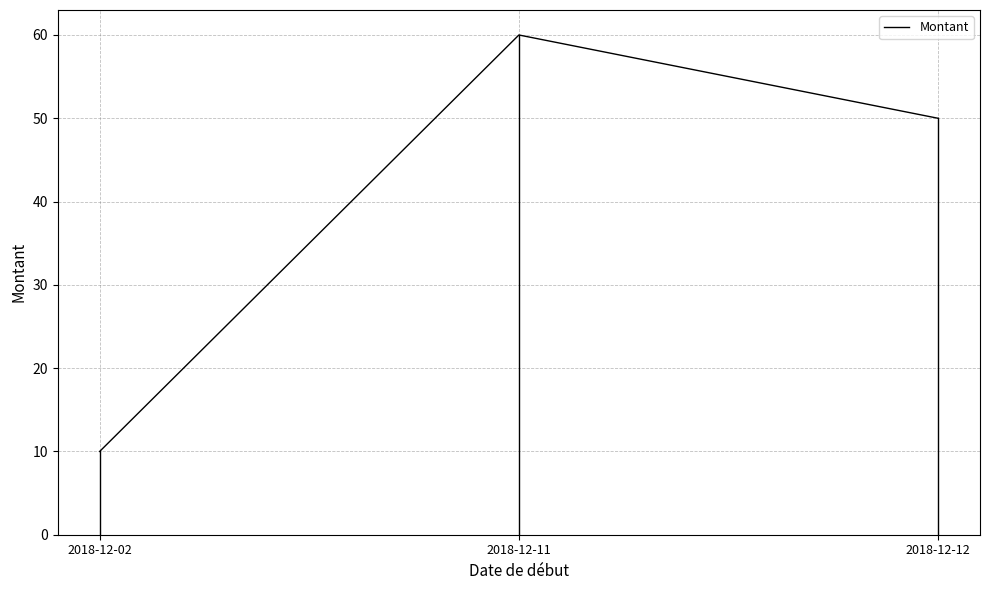

What is the sum of the values at 2018-12-12 and 2018-12-11?

110